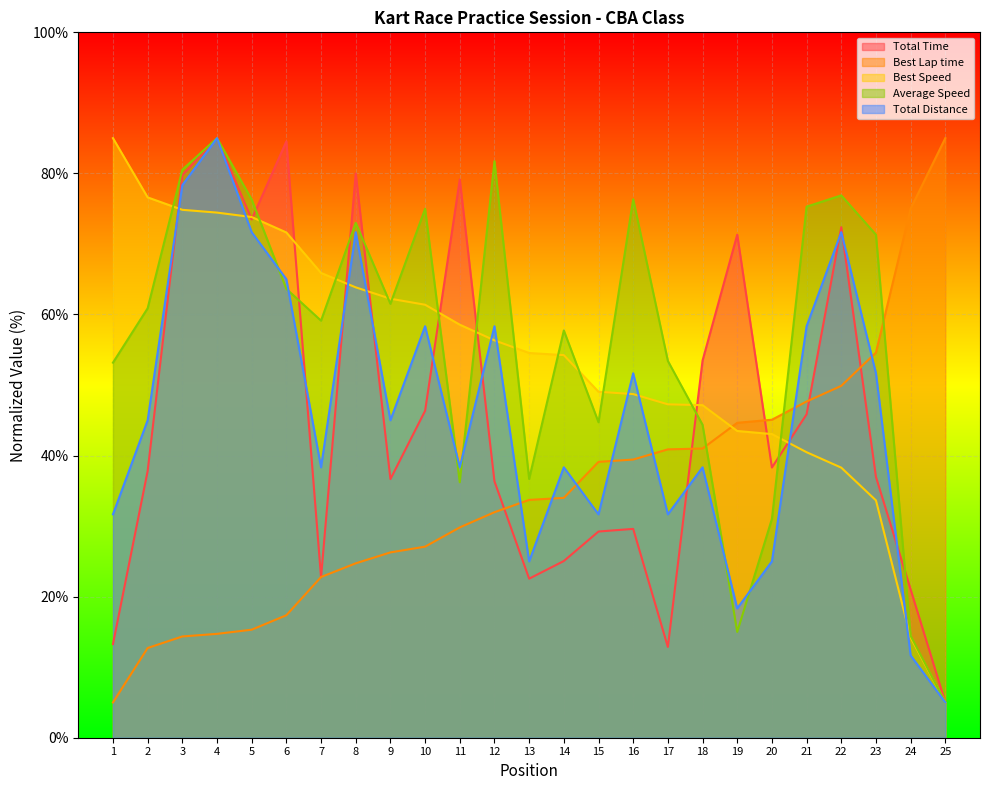

What is the spread (max minus min) of values at 23?

37.7